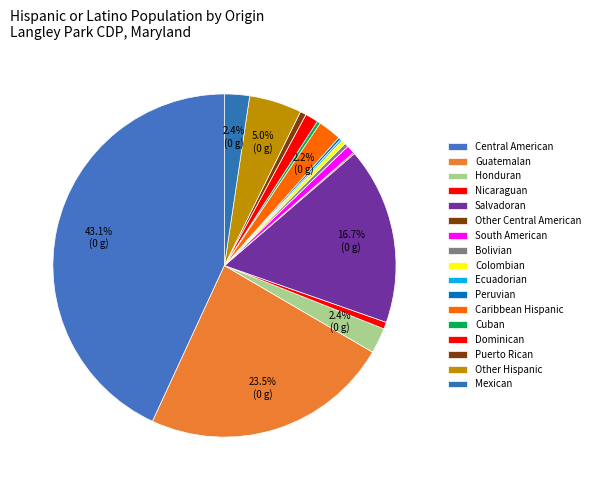

The Honduran slice represents 2% of the pie. True or false?

True